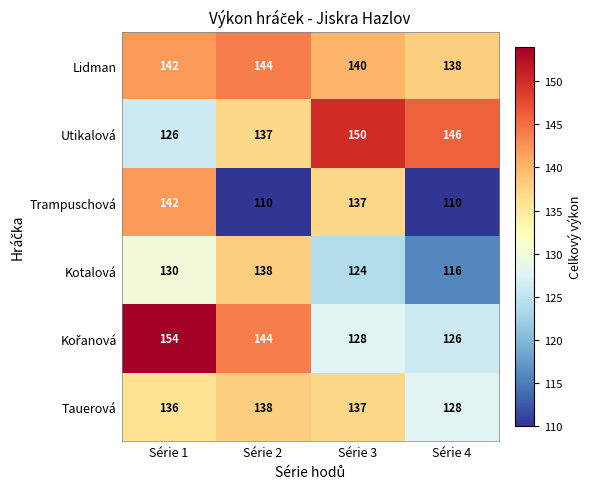

What is the difference between the highest and lowest values at Série 2?

34